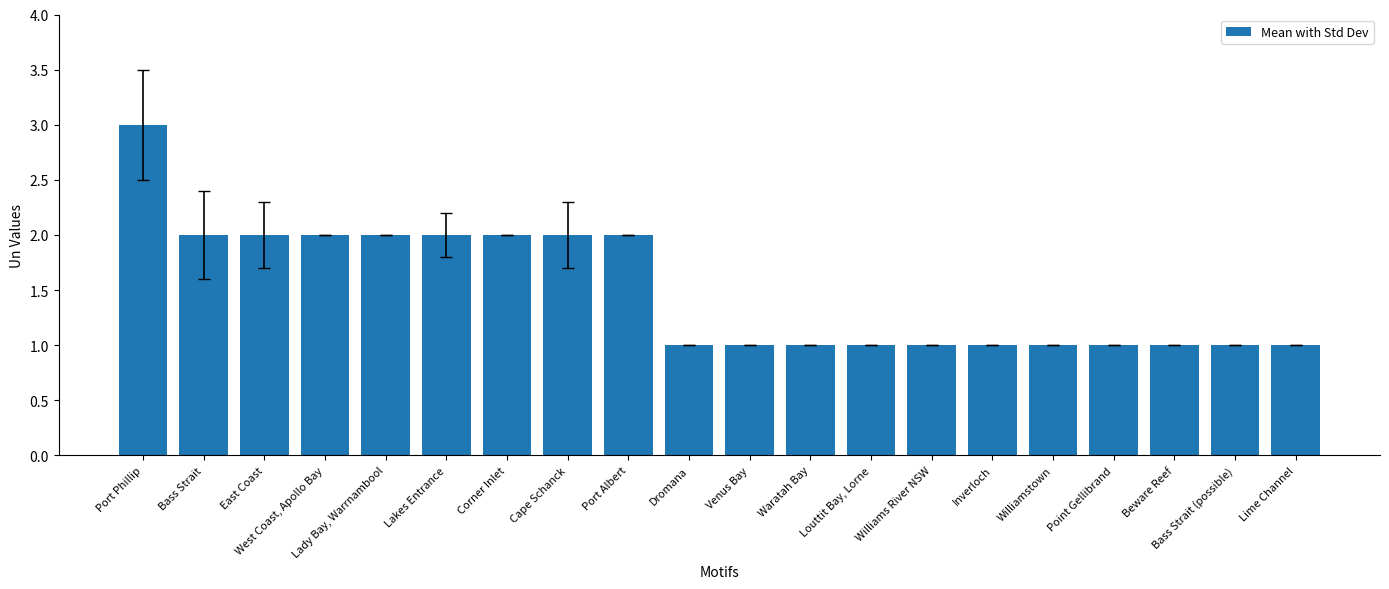

How many categories are shown in the chart?

20